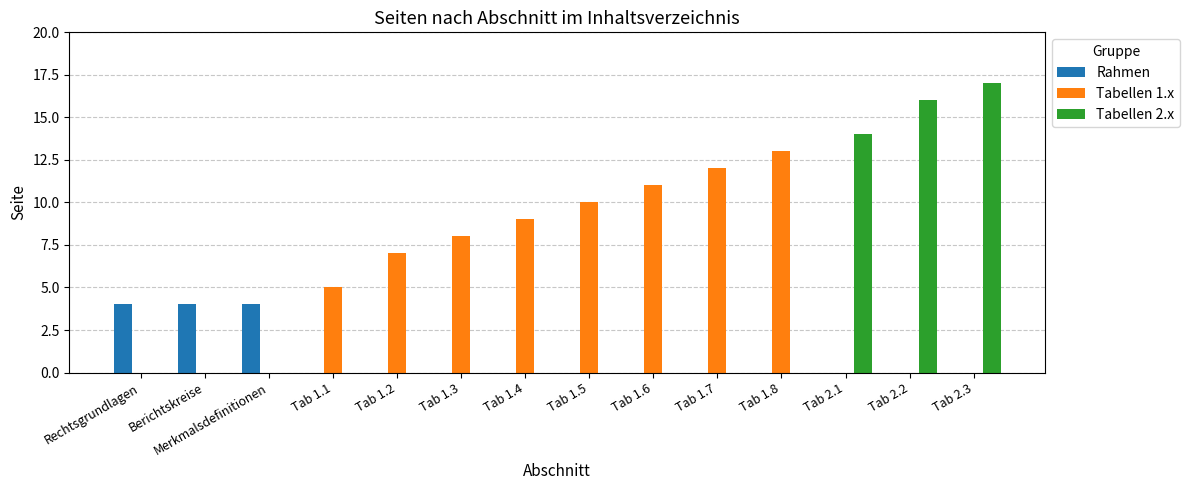

The value of Tabellen 2.x at Merkmalsdefinitionen is -10. True or false?

False